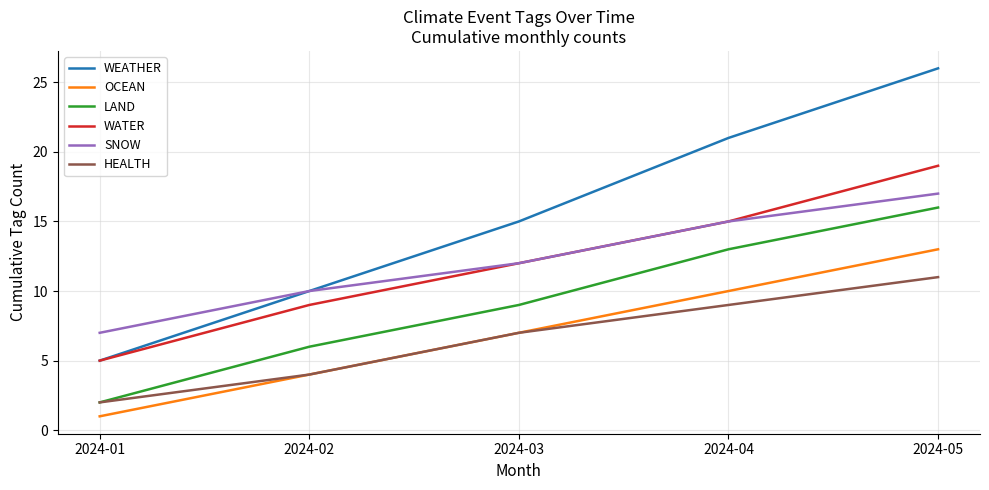

What is the minimum value shown in the chart?

1